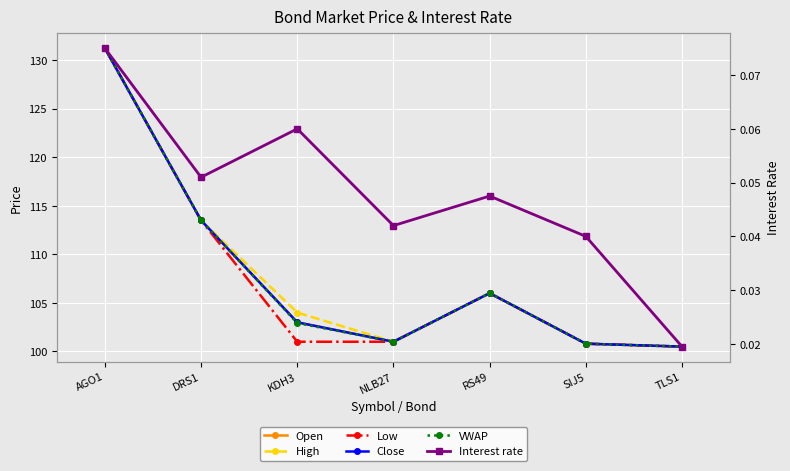

What is the difference between the VWAP values at AGO1 and NLB27?

30.2